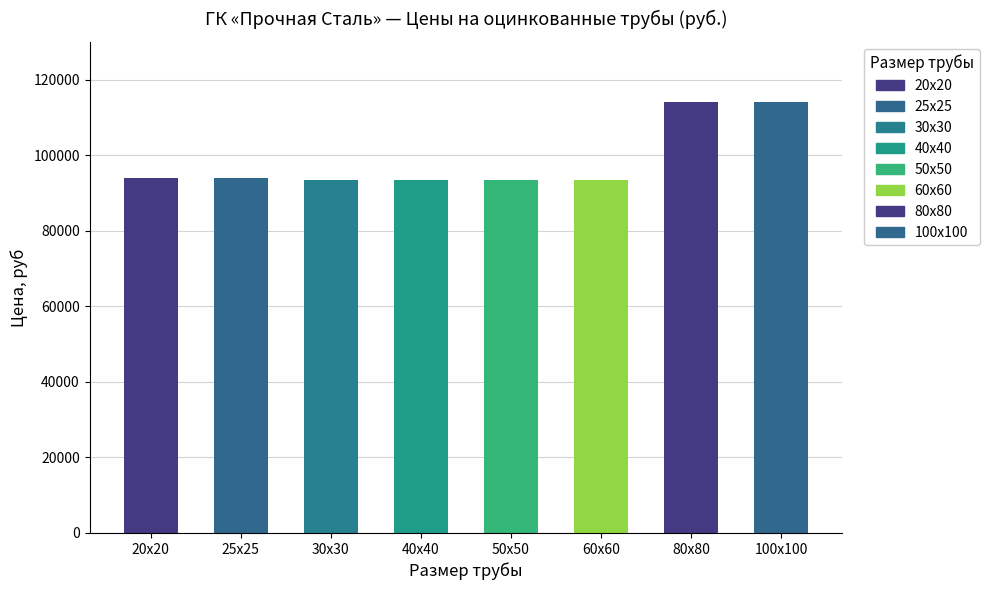

What is the label of the 1st bar from the right?

100x100